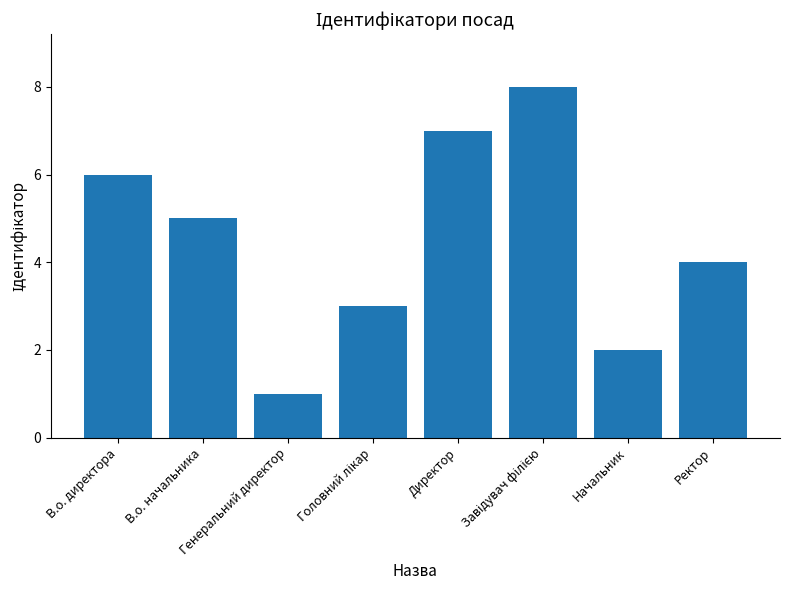

Which label corresponds to the smallest value in the chart?

Генеральний директор